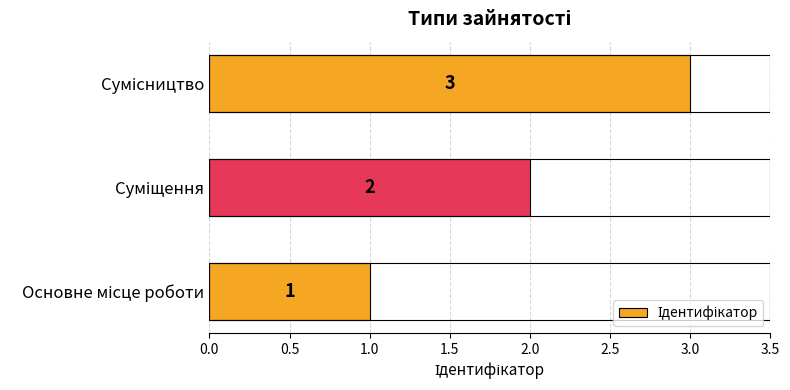

What is the sum of all values?

6